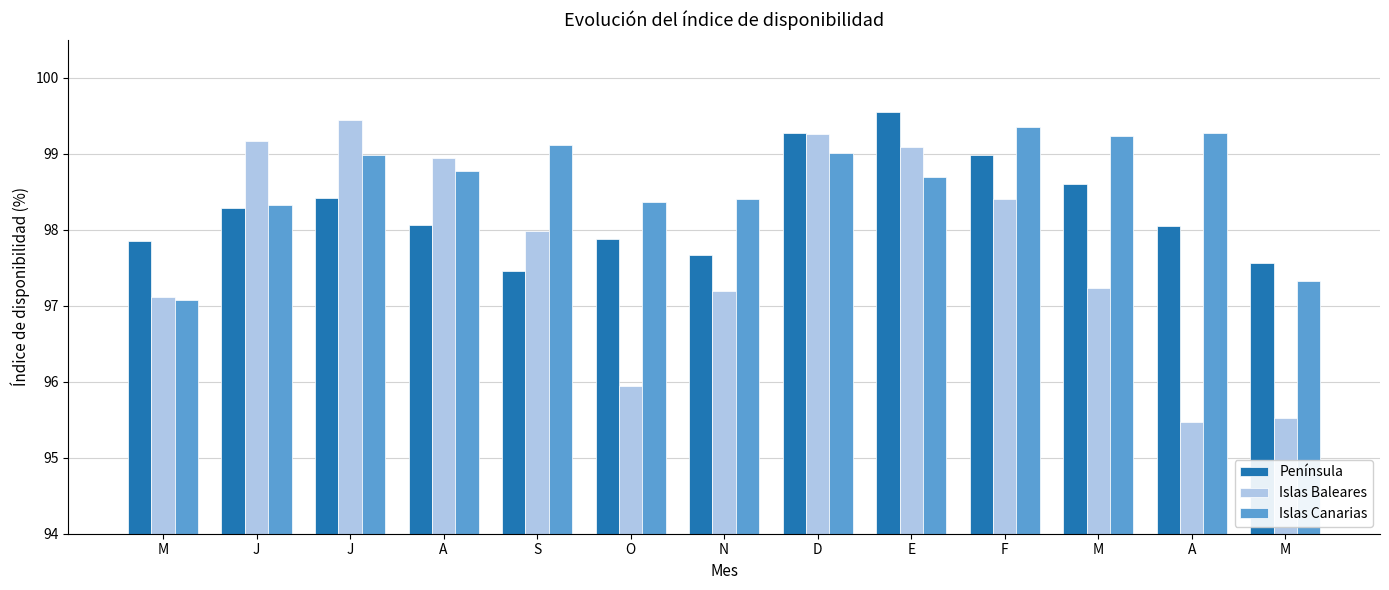

What are all the series names shown in the legend?

Península, Islas Baleares, Islas Canarias